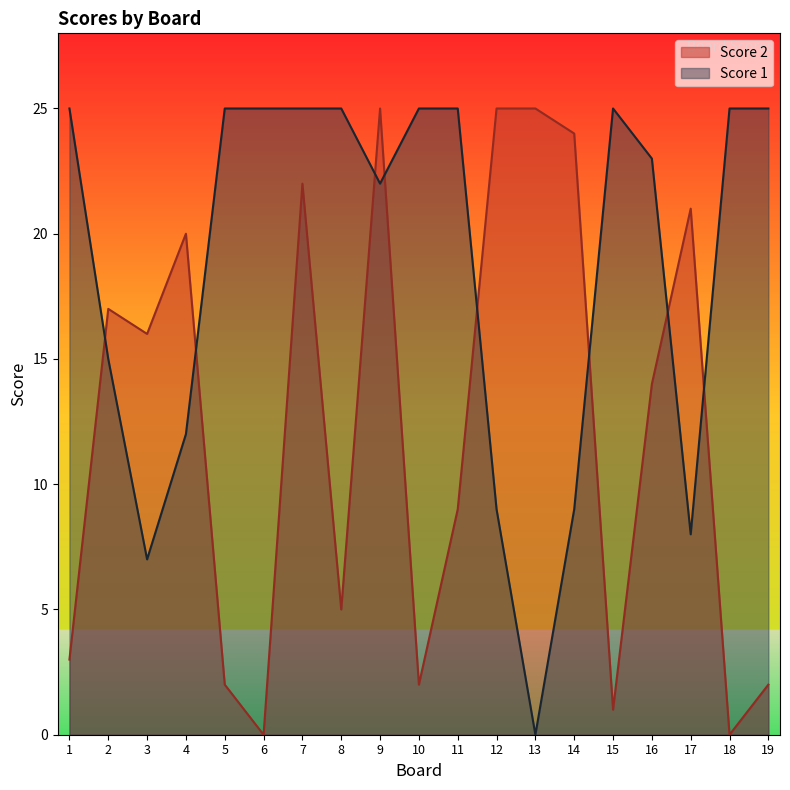

What is the value of the Score 2 point at the 12th from the left?

25